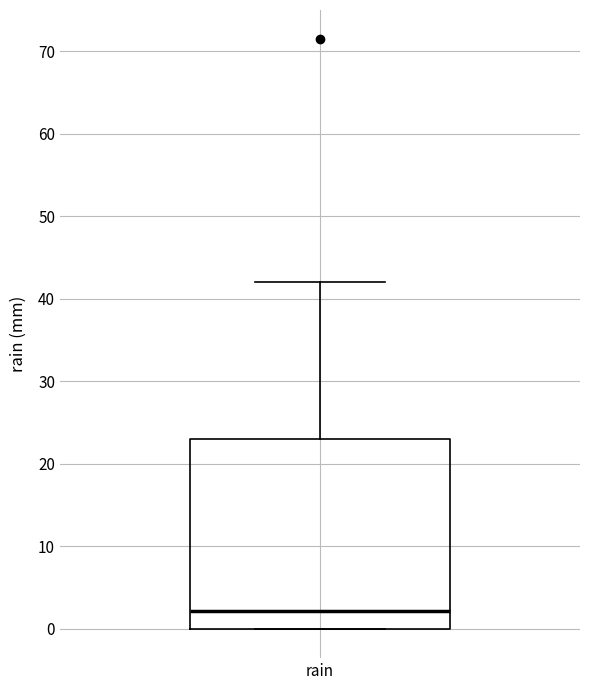

Transcribe this box plot: give where the median line is, the range the box spans, and where the two whiskers end, as read against the y-axis. The values are not printed on the chart, so give them approximately, as read against the axis.

median 2, box 0 to 23, whiskers 0 to 42